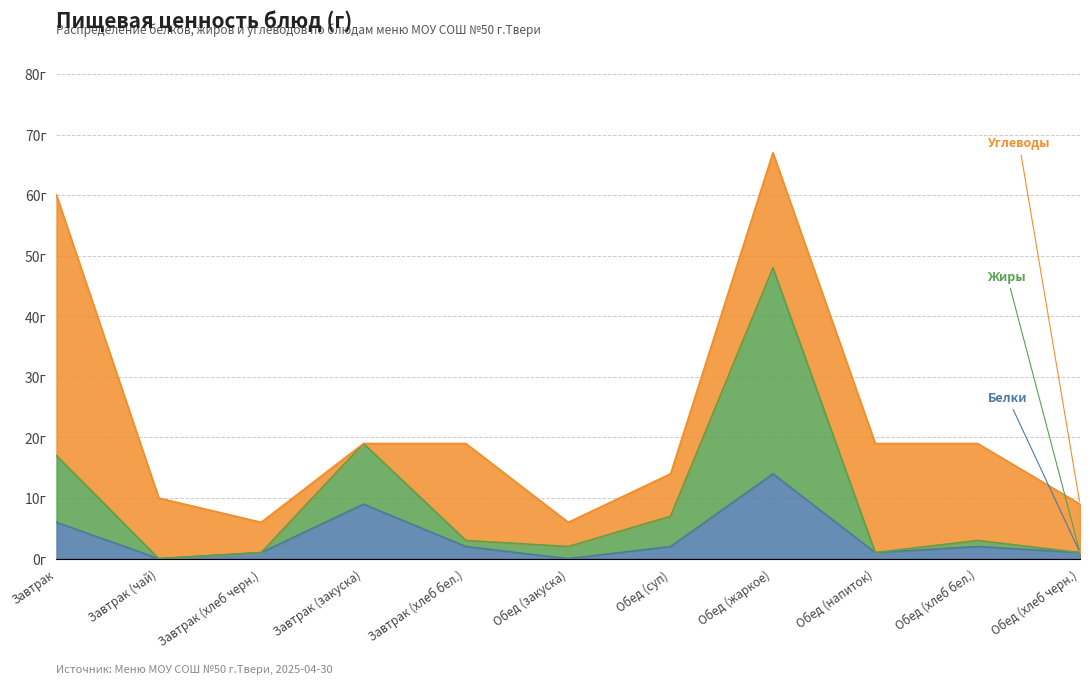

How many interior local valleys does the Жиры series have?

3